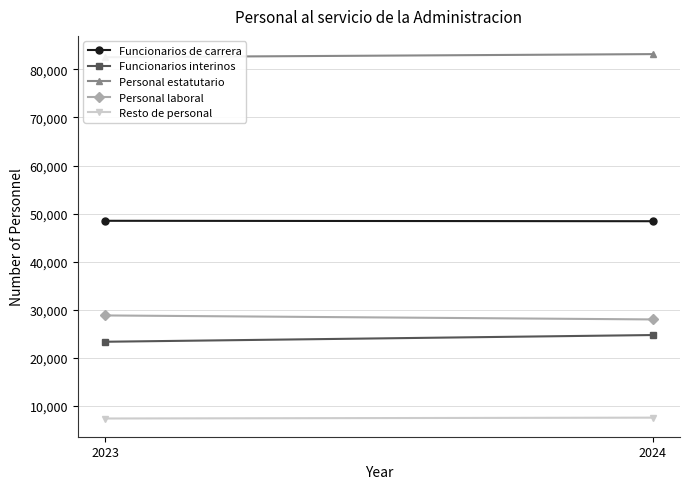

What is the difference between the maximum and minimum values in the Funcionarios de carrera series?

89